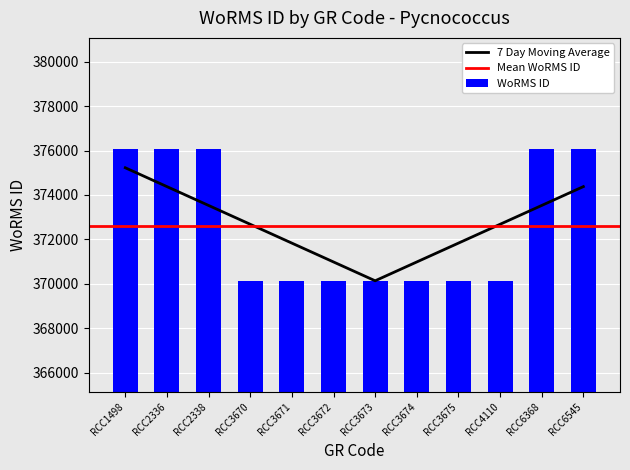

Which has a higher value, RCC6545 or RCC3670?

RCC6545